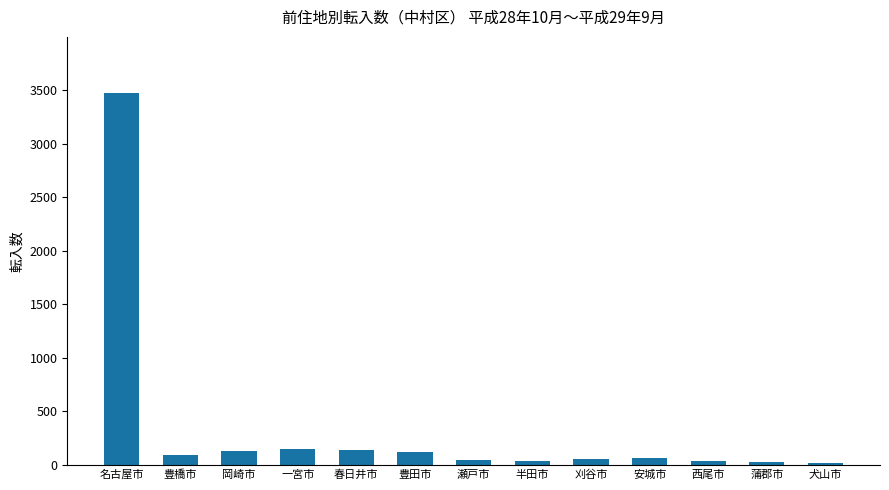

What is the maximum value shown in the chart?

3477